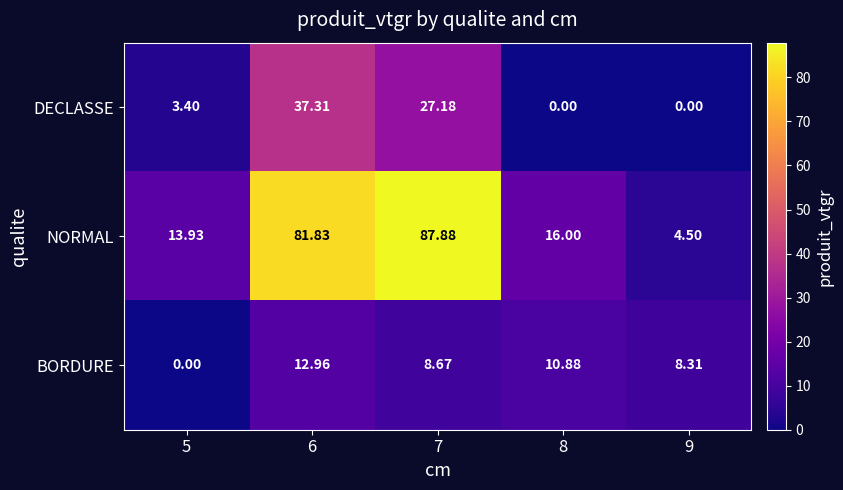

List the series in order of their peak value, highest first.

NORMAL, DECLASSE, BORDURE